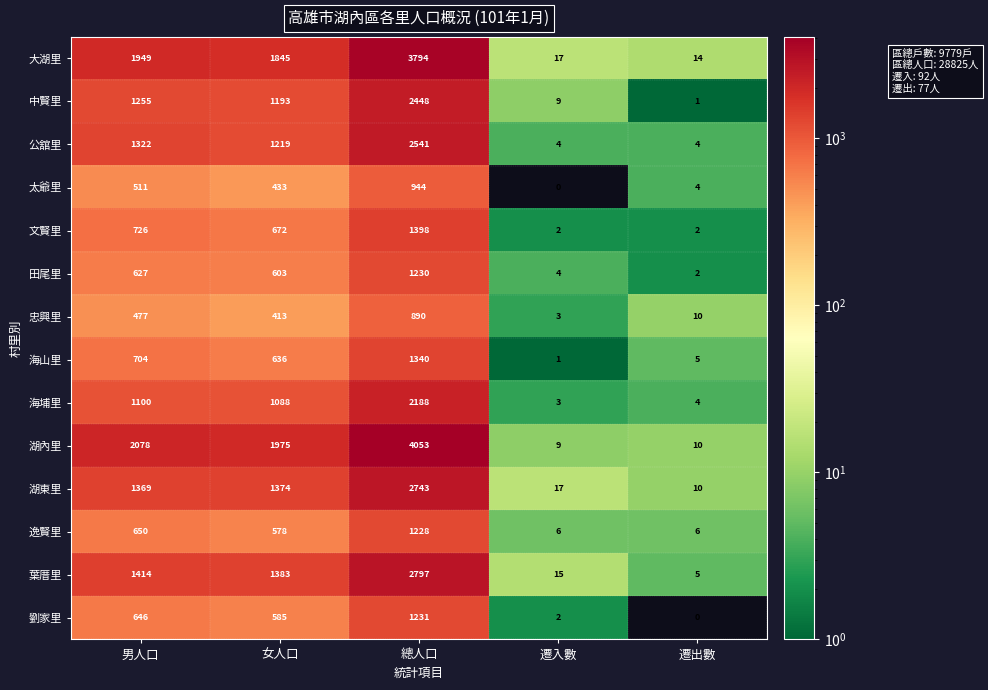

What is the difference between the maximum and minimum values in the 海埔里 series?

2185